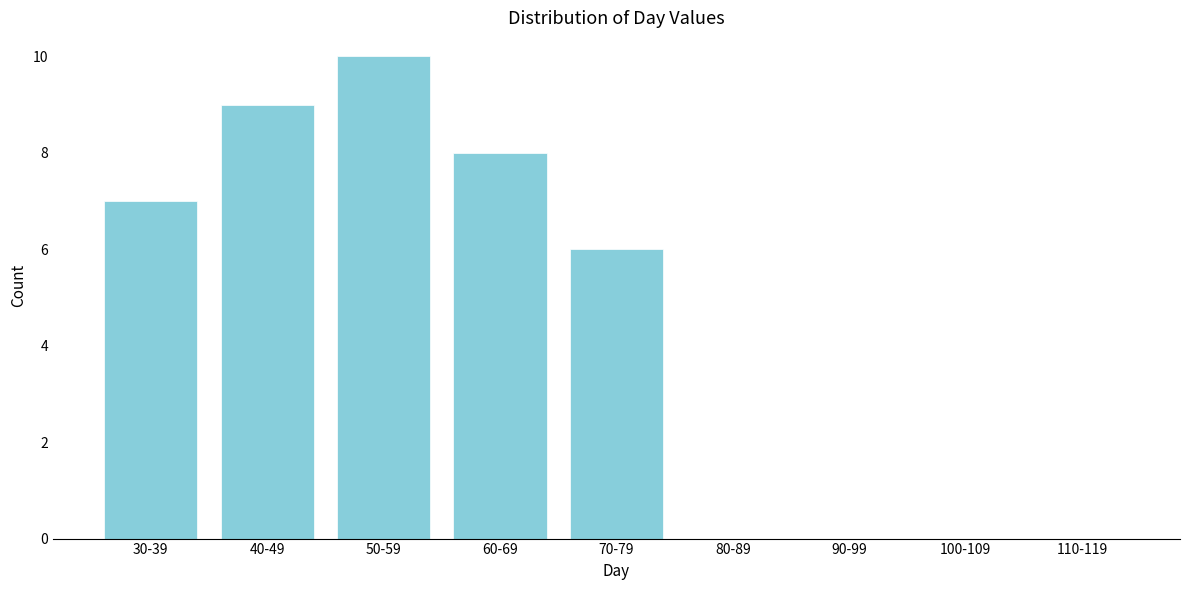

Reading right to left, transcribe all the data shown in this chart.

110-119=0	100-109=0	90-99=0	80-89=0	70-79=6	60-69=8	50-59=10	40-49=9	30-39=7